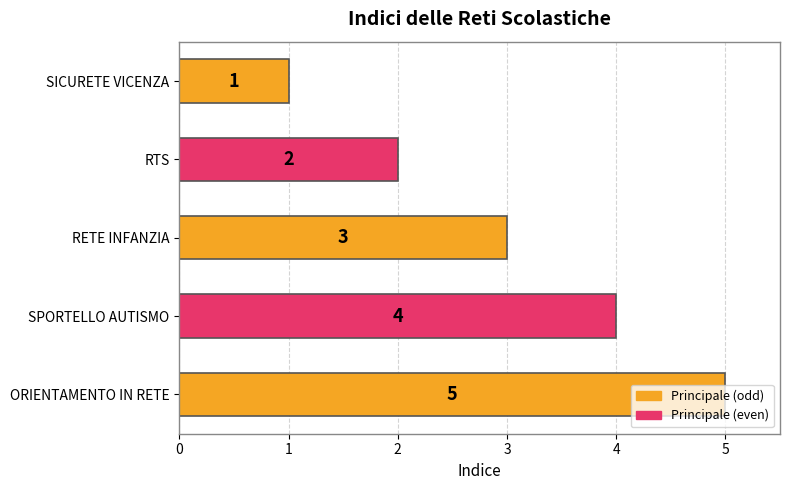

How many data points does each series have?

5